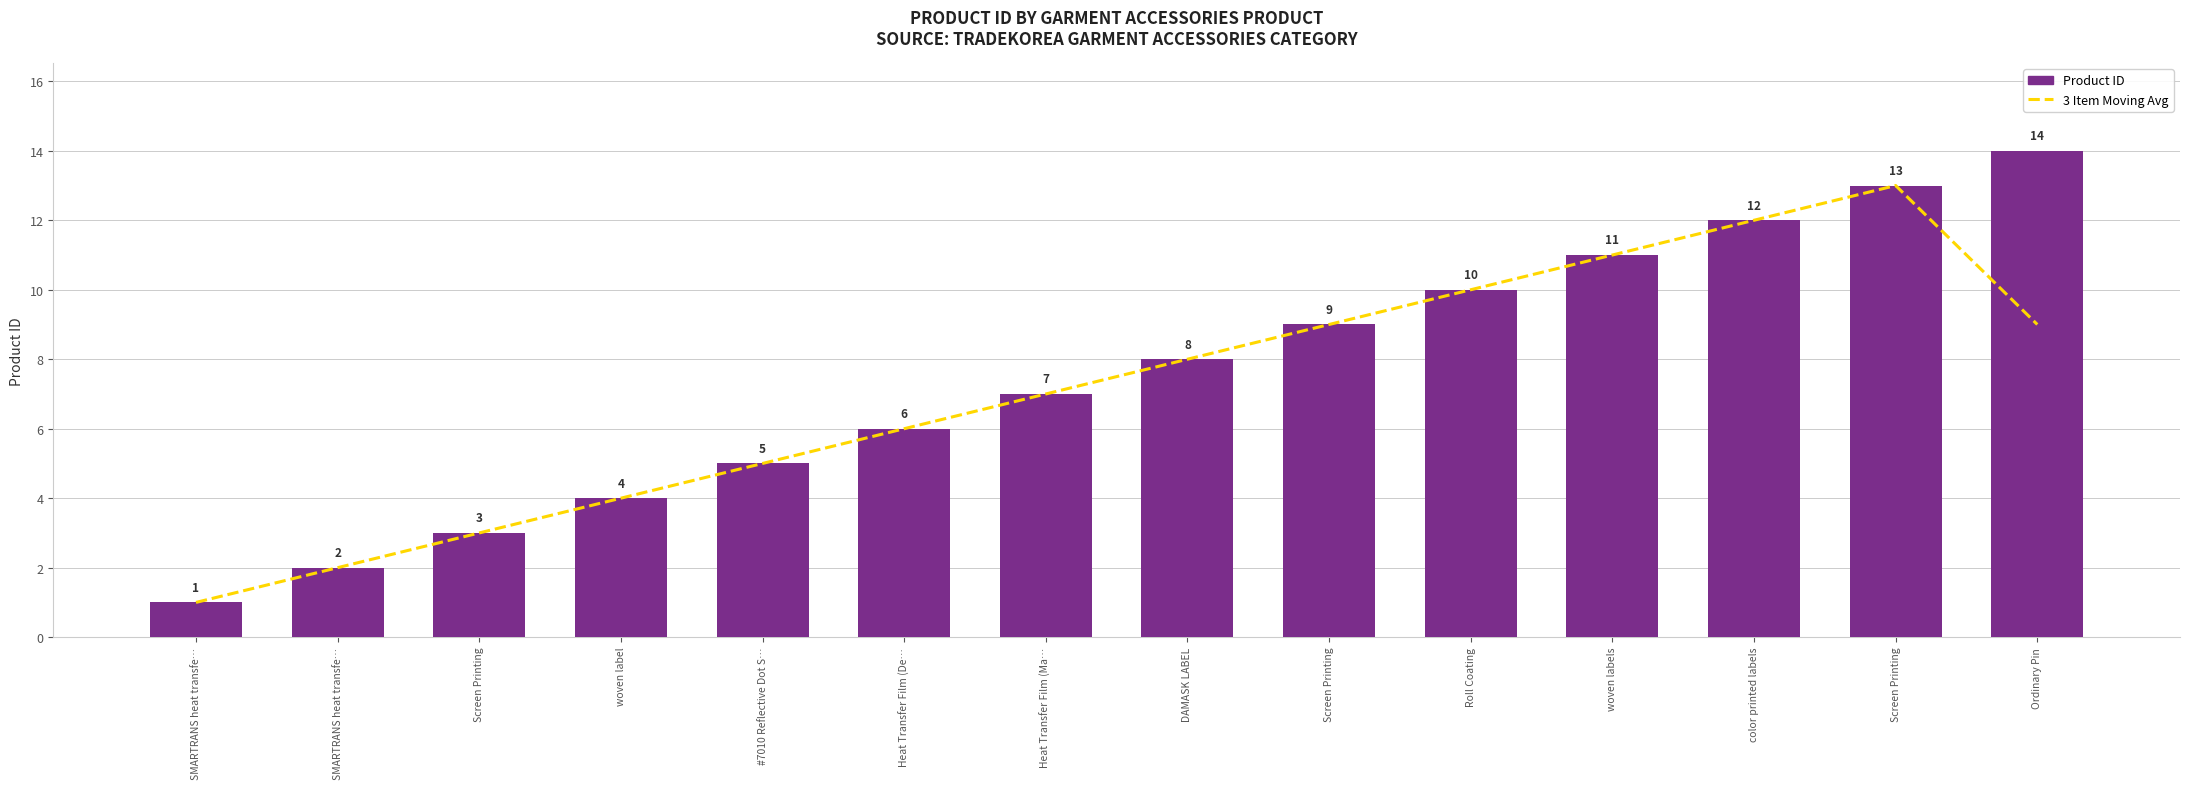

Does the chart contain stacked bars?

No